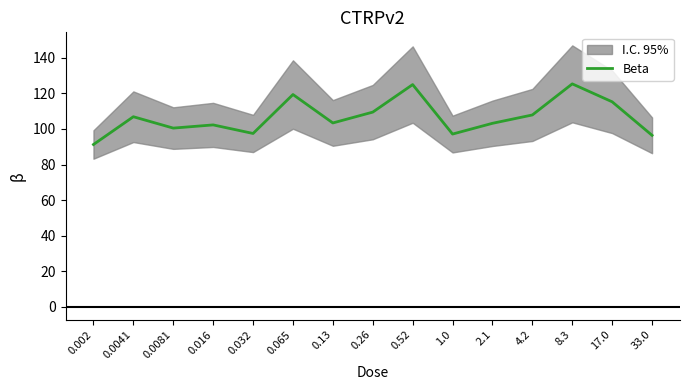

List the labels in order of value, smallest first.

0.002, 33.0, 1.0, 0.032, 0.0081, 0.016, 2.1, 0.13, 0.0041, 4.2, 0.26, 17.0, 0.065, 0.52, 8.3